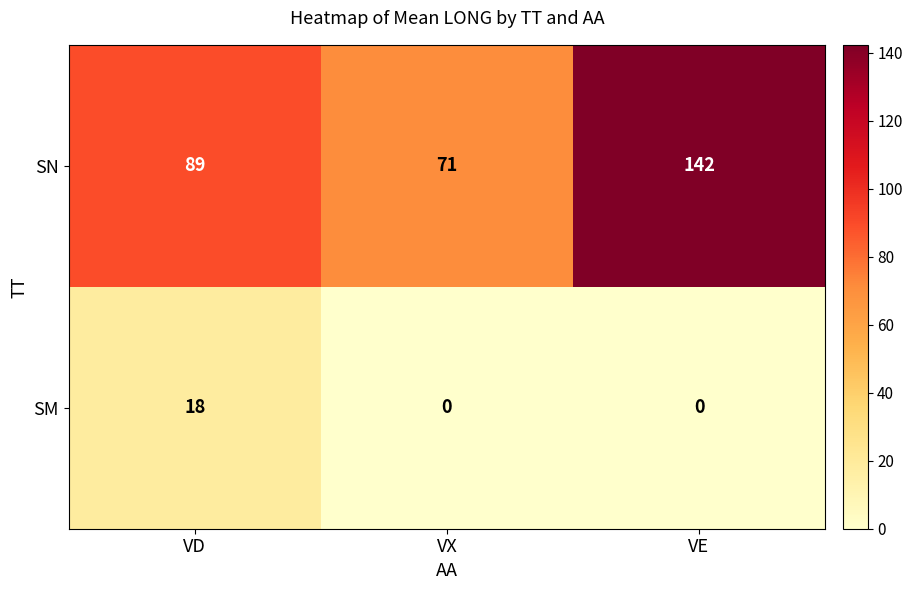

Which series has the largest range (max minus min)?

SN